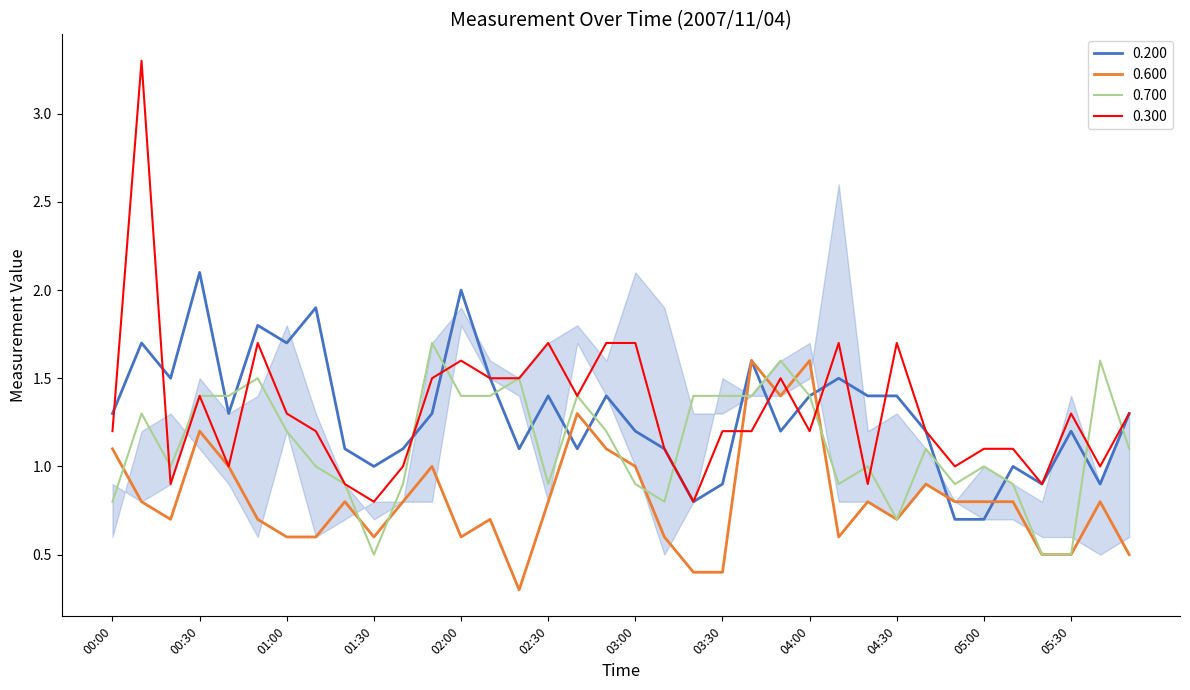

What is the lowest value of the 0.600 series?

0.3